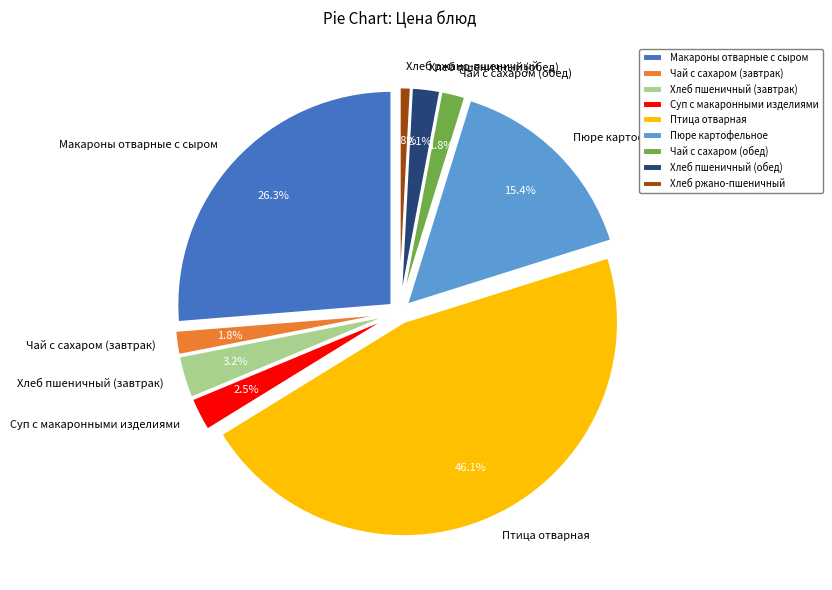

To the nearest percent, what is the average slice percentage?

11%